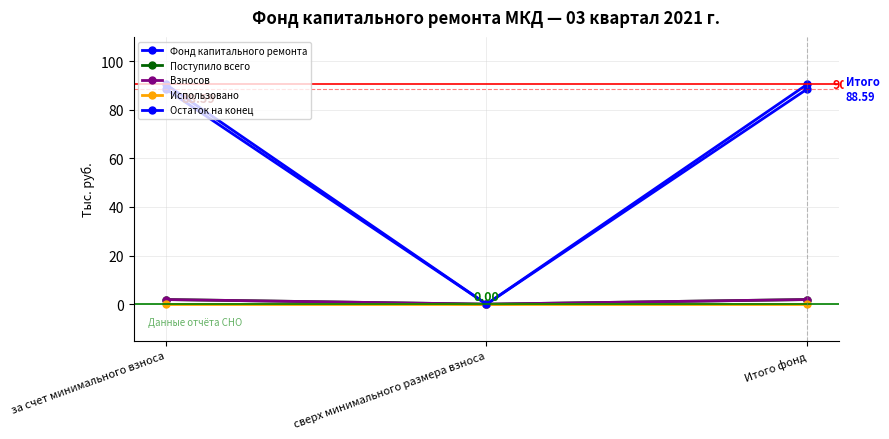

At which category is the sum across all series the highest?

за счет минимального взноса